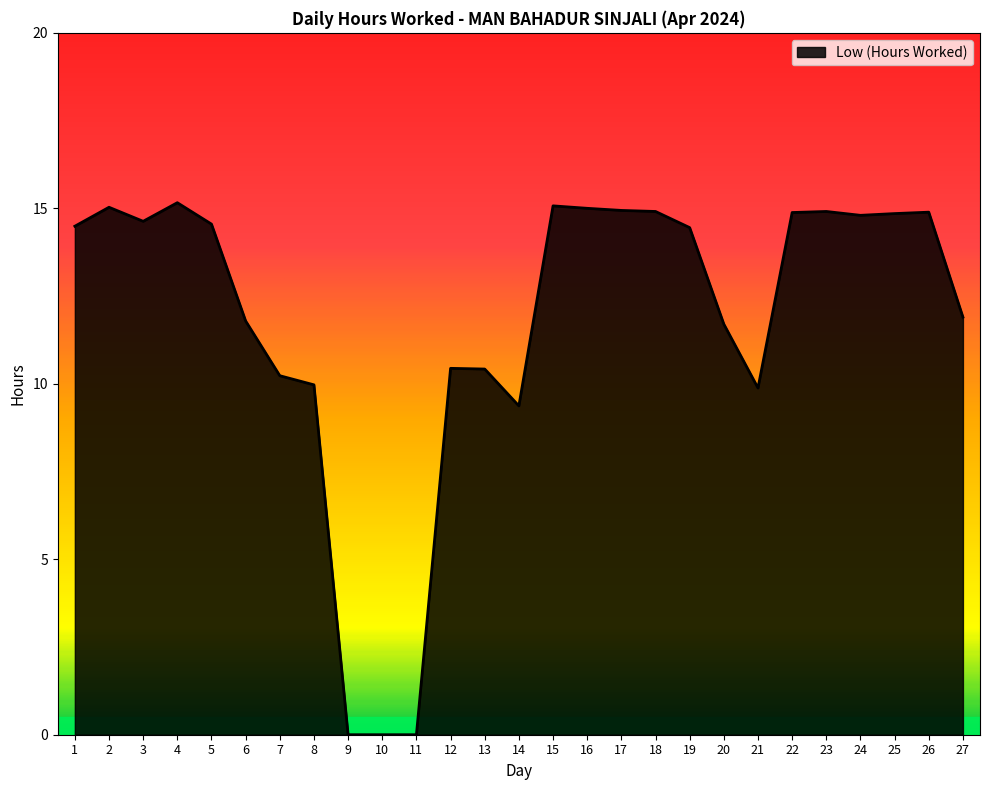

What is the ratio of the value at 24 to the value at 26?

1.0